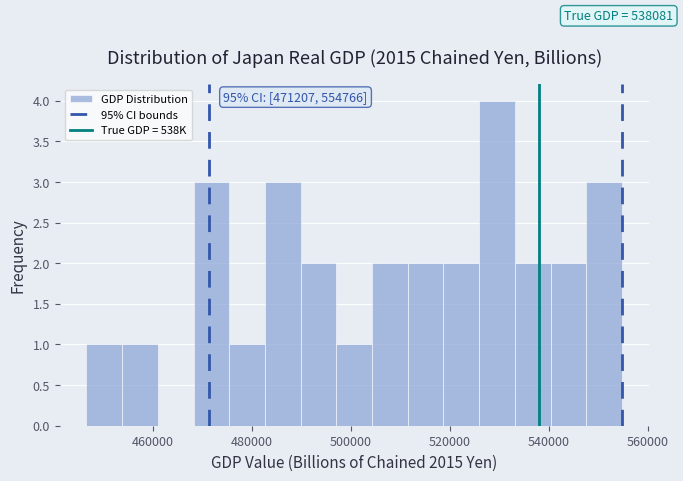

Read against the x-axis, roughly where is the centre of the tallest bar?

530000